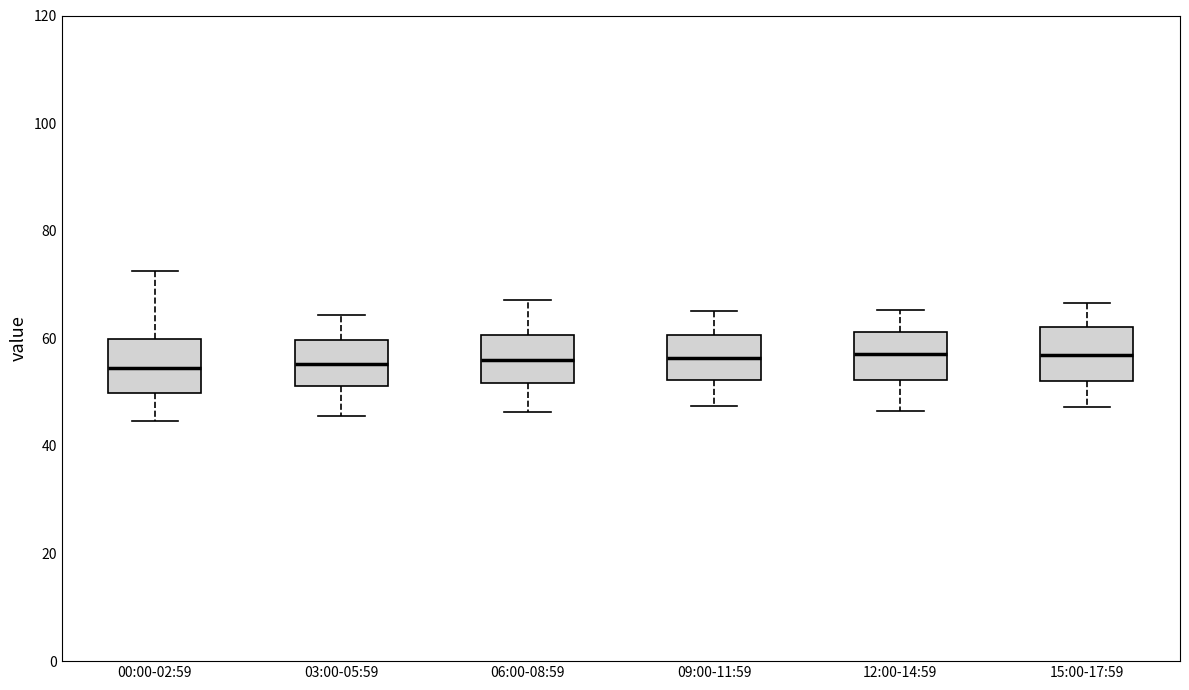

Reading left to right, transcribe this box plot: for each box, give where its median line is, the range the box spans, and where its two whiskers end, as read against the y-axis. The values are not printed on the chart, so give them approximately, as read against the axis.

00:00-02:59: median 54, box 50 to 60, whiskers 44 to 72
03:00-05:59: median 56, box 52 to 60, whiskers 46 to 64
06:00-08:59: median 56, box 52 to 60, whiskers 46 to 68
09:00-11:59: median 56, box 52 to 60, whiskers 48 to 66
12:00-14:59: median 58, box 52 to 62, whiskers 46 to 66
15:00-17:59: median 56, box 52 to 62, whiskers 48 to 66